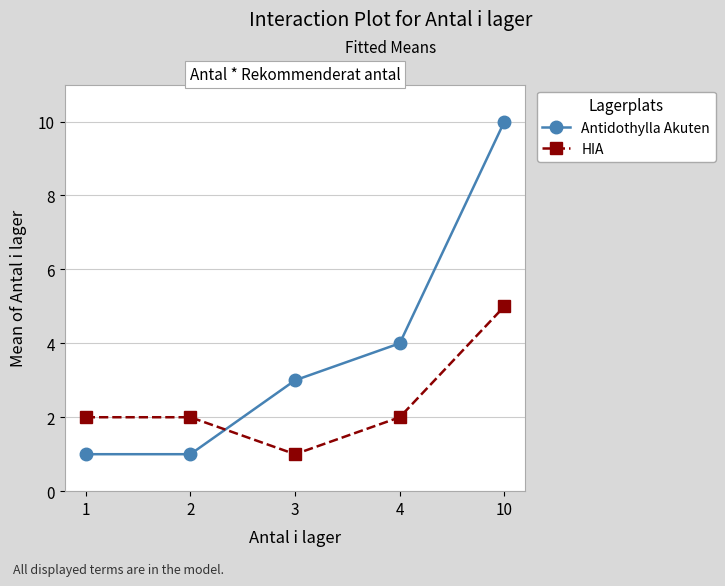

Reading left to right, transcribe all the data shown in this chart.

Antidothylla Akuten: 1	1	3	4	10
HIA: 2	2	1	2	5